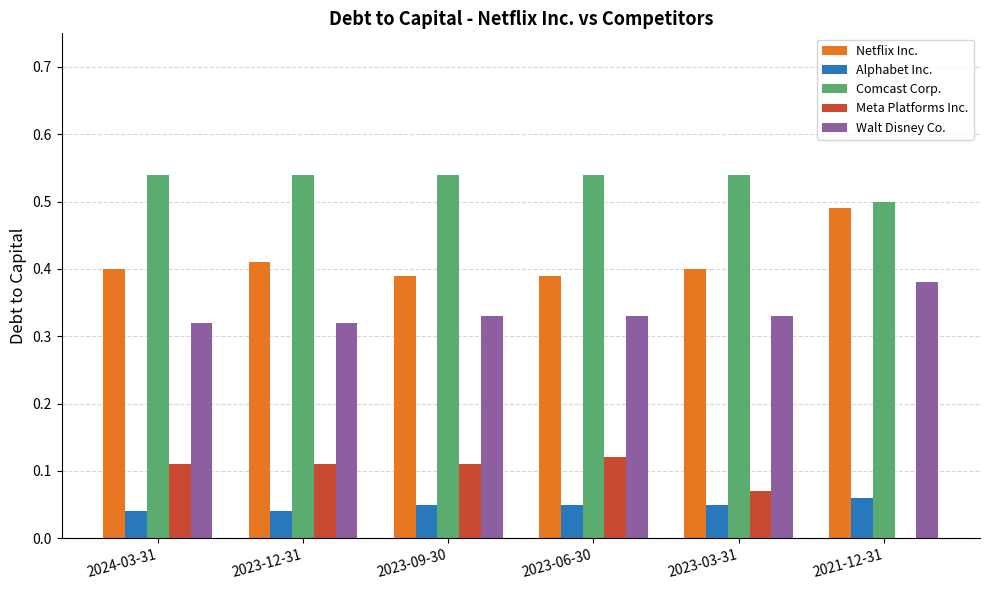

How many distinct data groups are displayed?

5